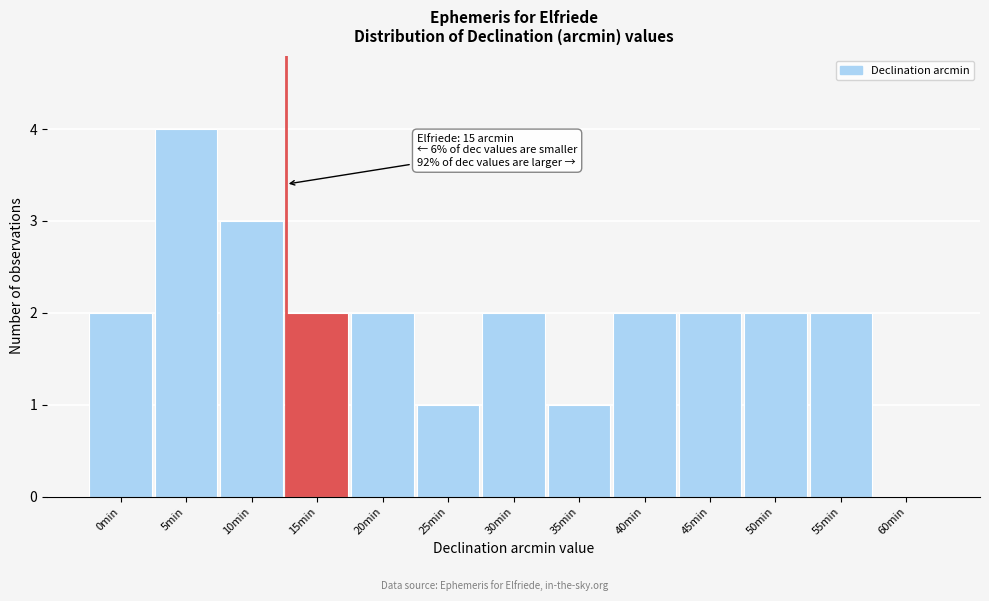

Reading left to right, list all the values displayed in this chart.

0min=2	5min=4	10min=3	15min=2	20min=2	25min=1	30min=2	35min=1	40min=2	45min=2	50min=2	55min=2	60min=0